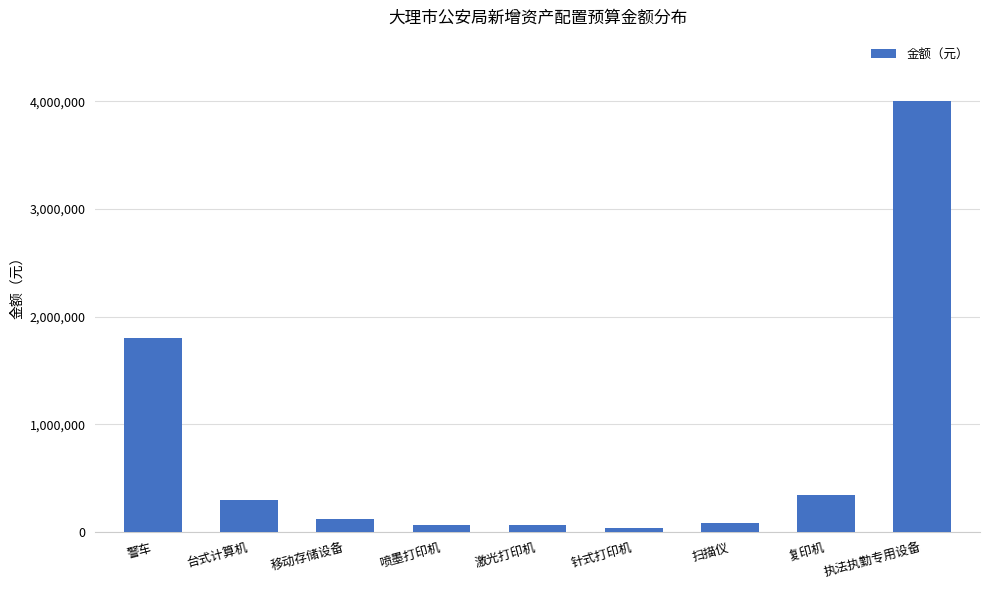

At which category does the chart reach its peak across all series?

执法执勤专用设备